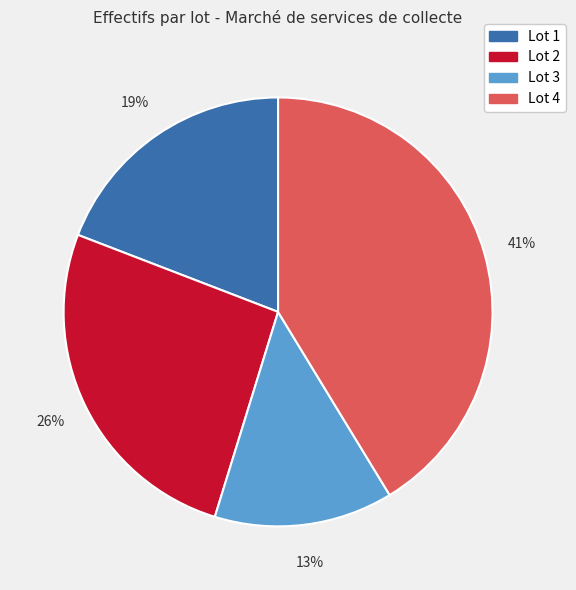

To the nearest percent, what is the average slice percentage?

25%